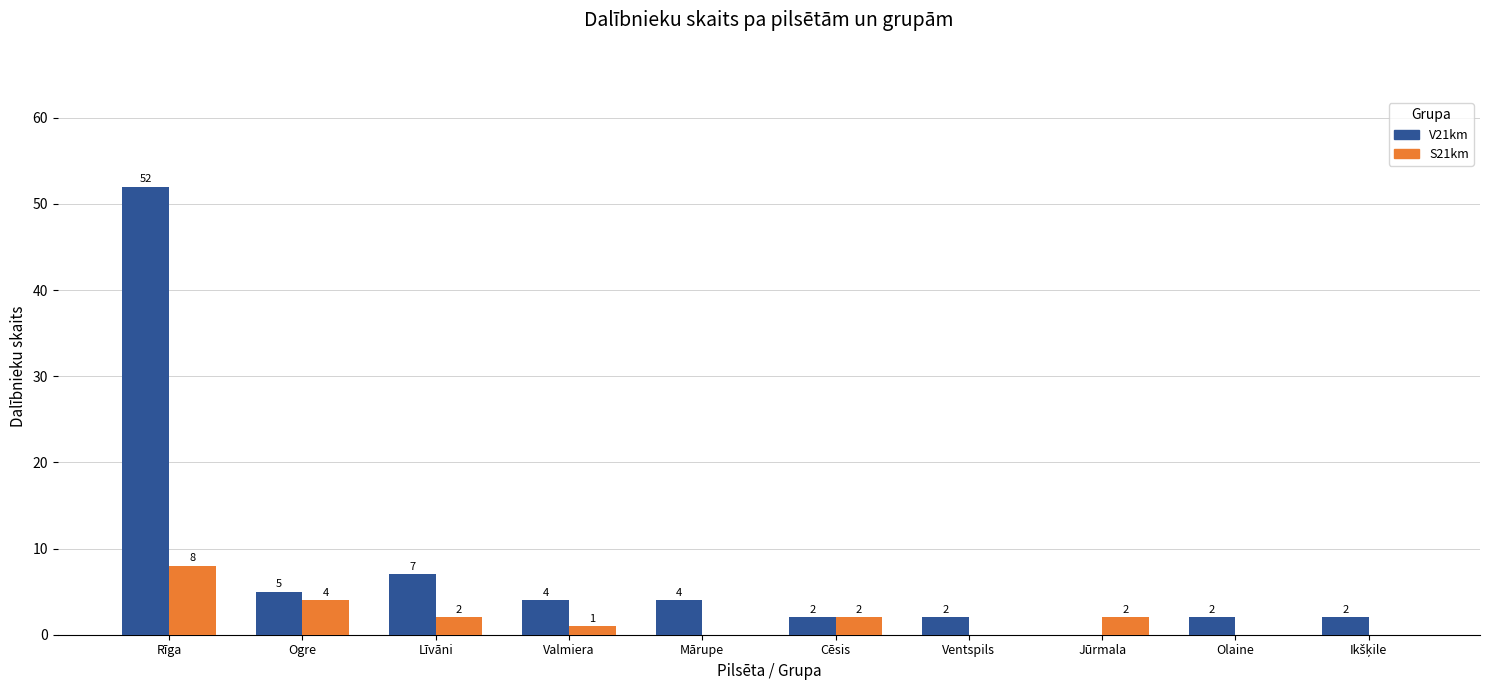

Where is S21km nearest to the value 4?

Ogre